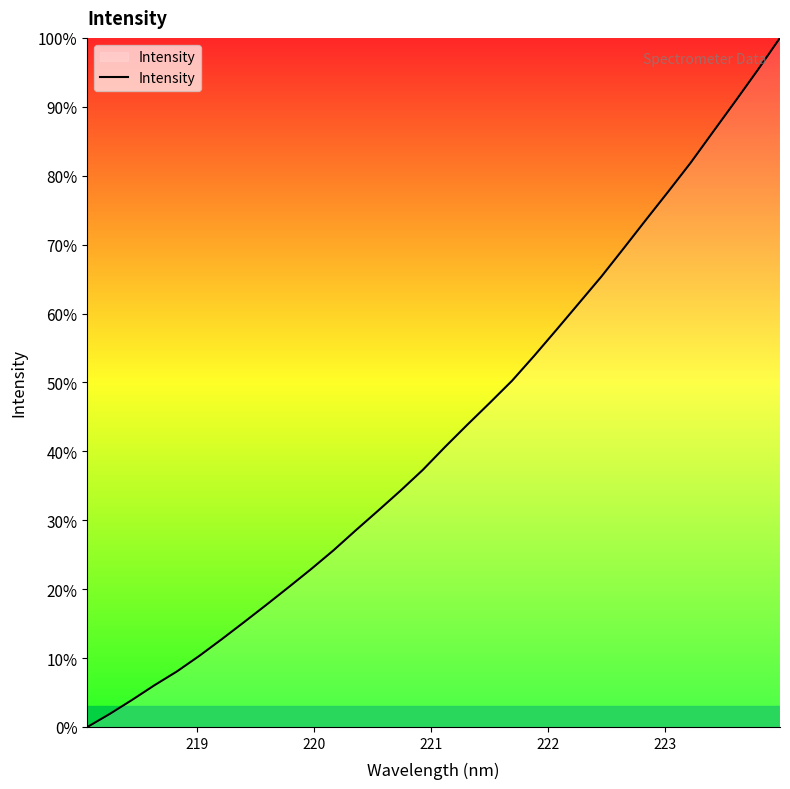

True or false: there are more than 0 points higher than both neighbors.

False